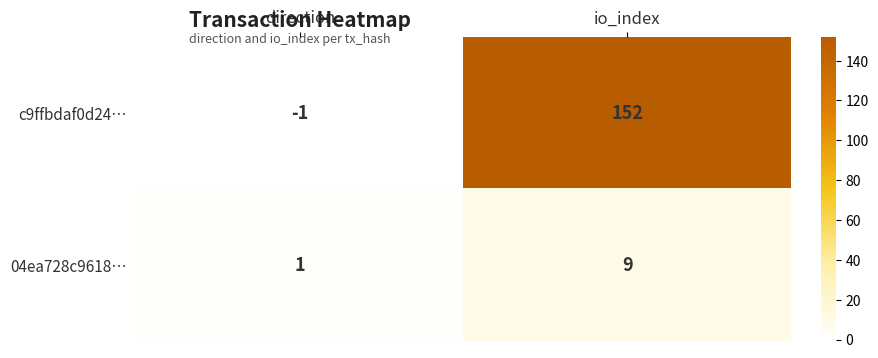

What is the spread (max minus min) of values at direction?

2